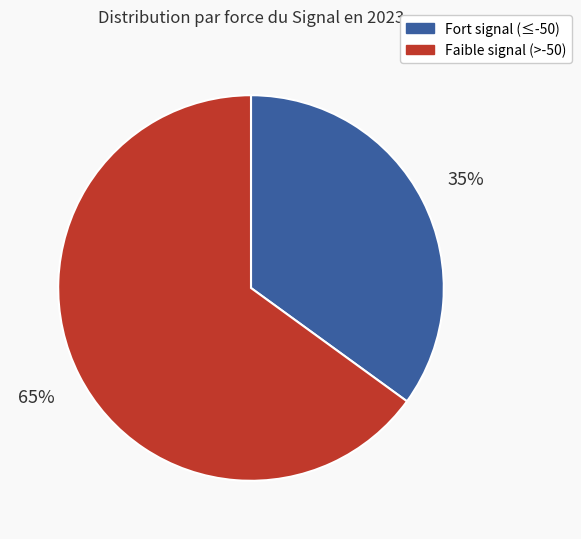

Do Fort signal (≤-50) and Faible signal (>-50) together represent more than half of the pie?

Yes